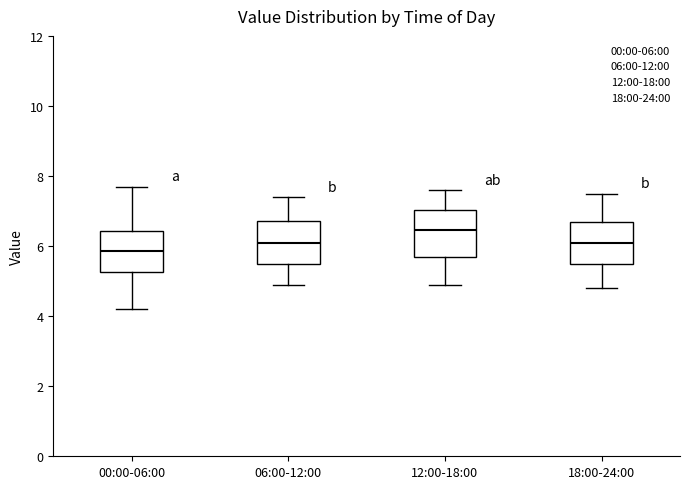

Which box has the lowest median line?

00:00-06:00